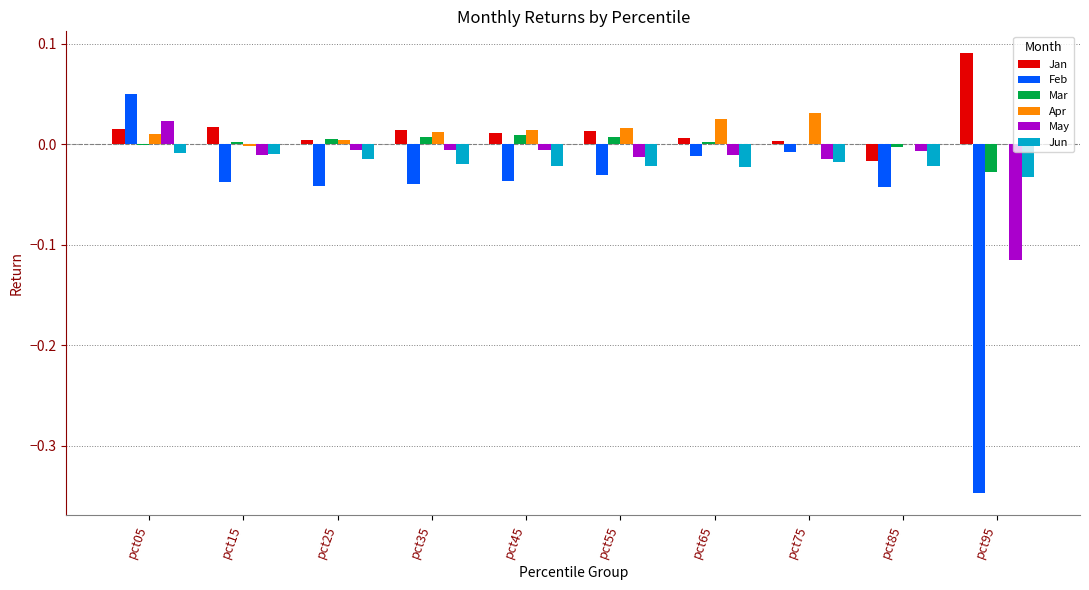

How many values in Jan are above zero?

9